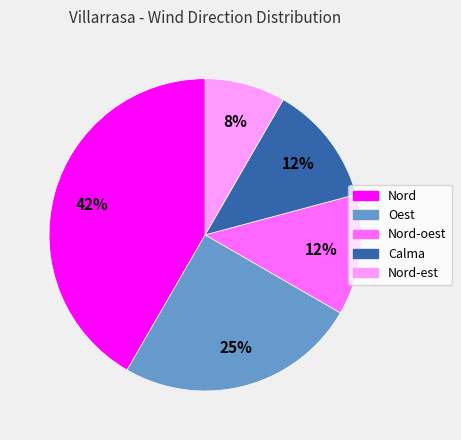

Does any single category account for the majority?

No